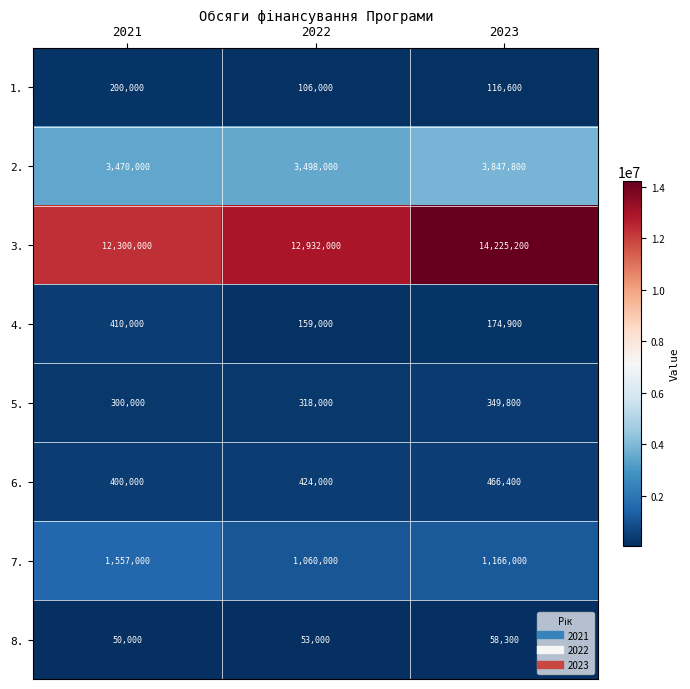

Which series changed the most between 2022 and 2023?

3.